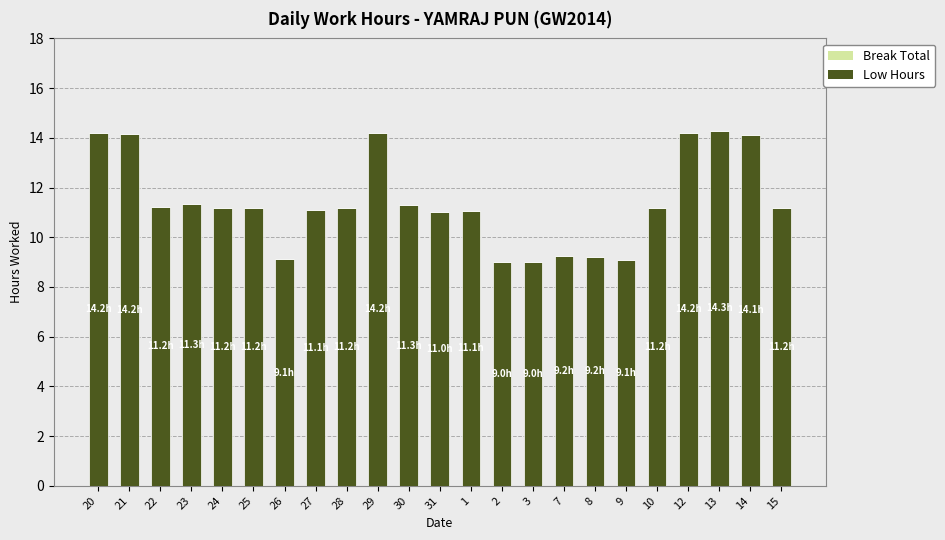

What is the value of the 6th bar from the left?

11.2